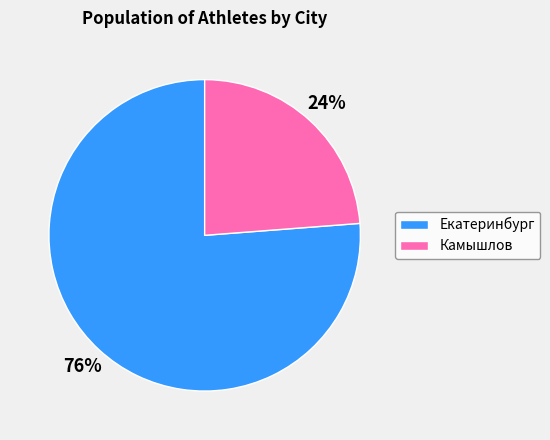

How many slices are in this pie chart?

2